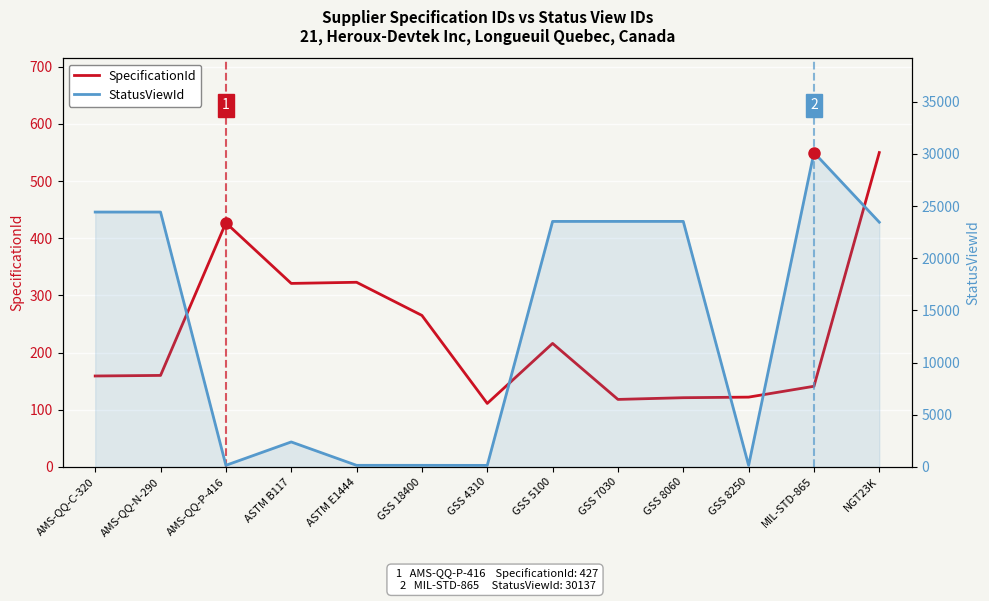

What is the average value of the StatusViewId series?

13551